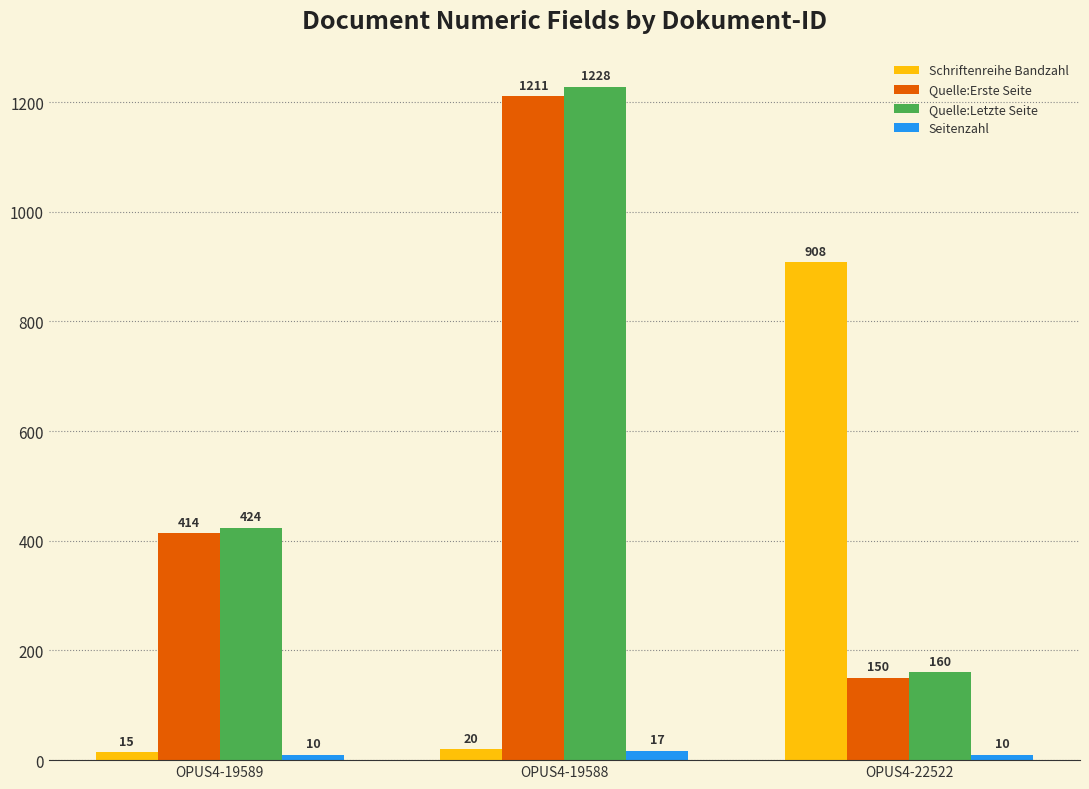

How many Seitenzahl values are between 10 and 17?

3